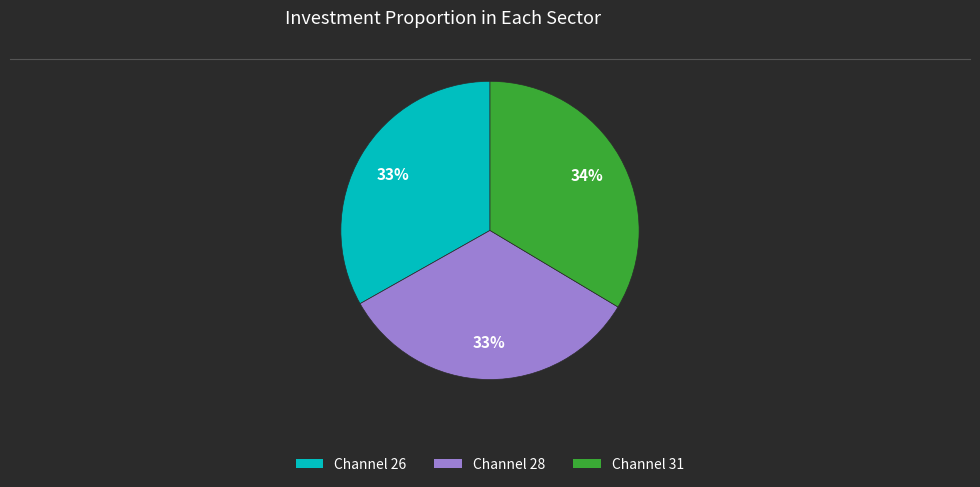

To the nearest percent, what is the average slice percentage?

33%